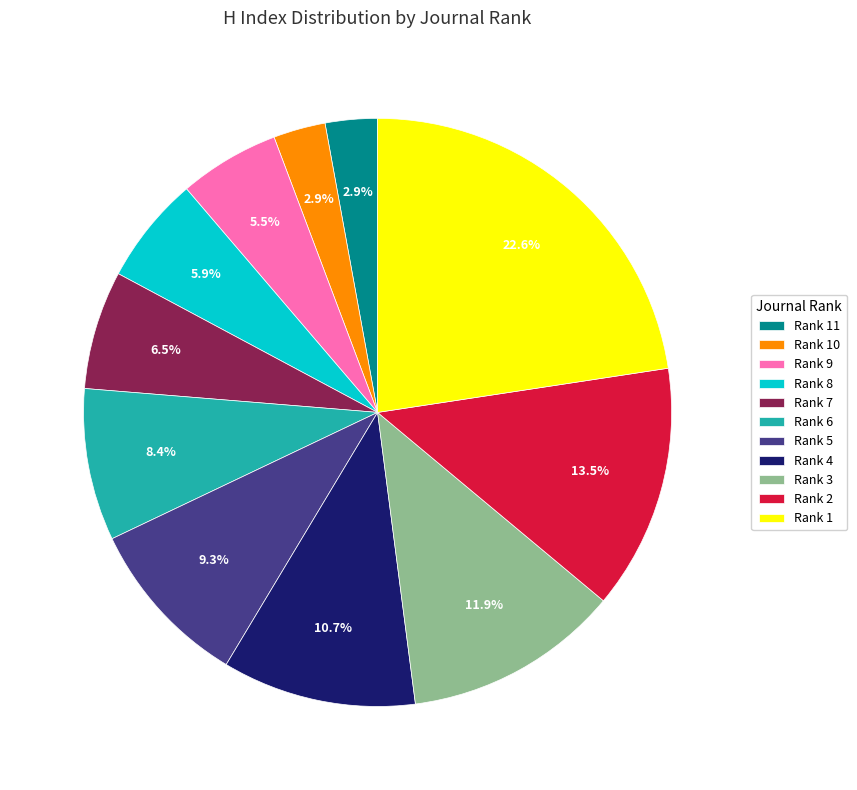

To the nearest percent, what is the combined percentage of Rank 9 and Rank 8?

11%